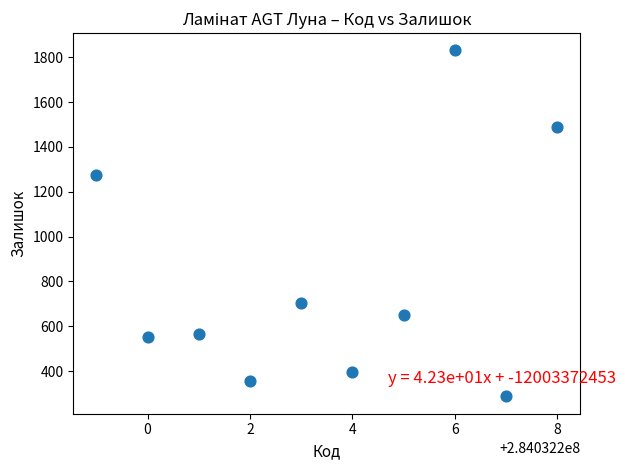

What is the range of Y values (max minus min)?

1543